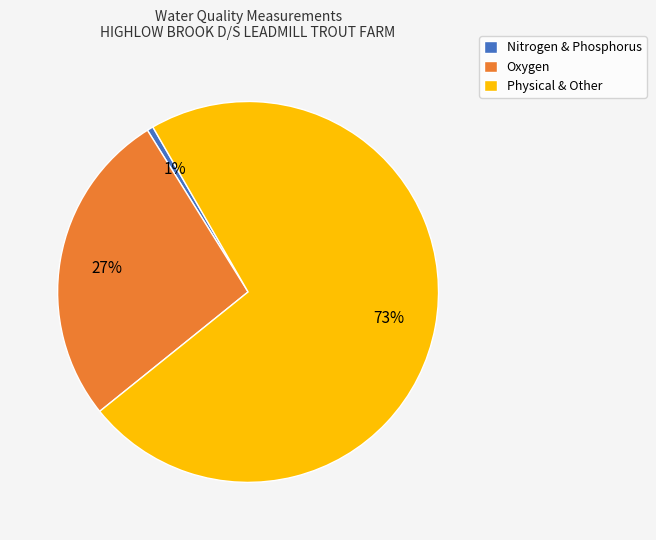

Between Physical & Other and Nitrogen & Phosphorus, which is larger?

Physical & Other